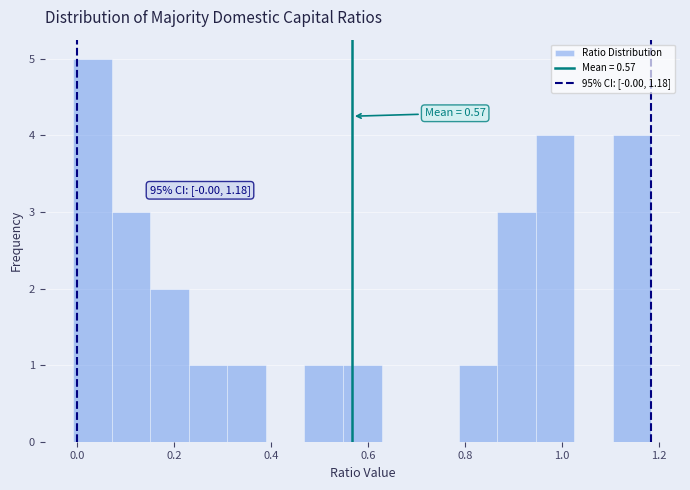

Read against the x-axis, roughly where is the centre of the tallest bar?

0.04